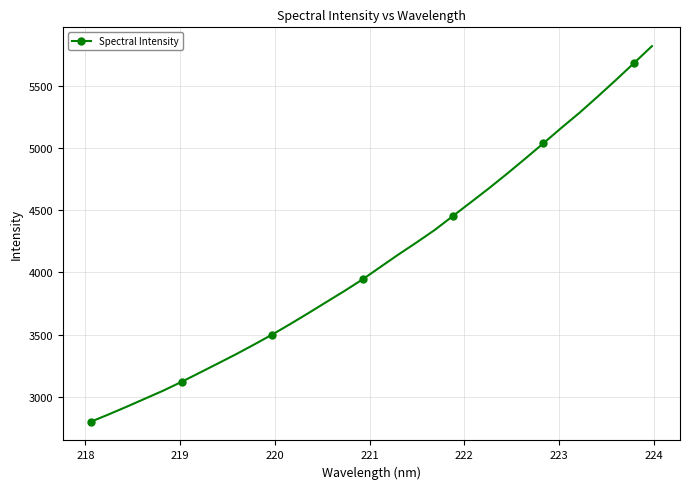

What is the smallest value displayed?

2800.8